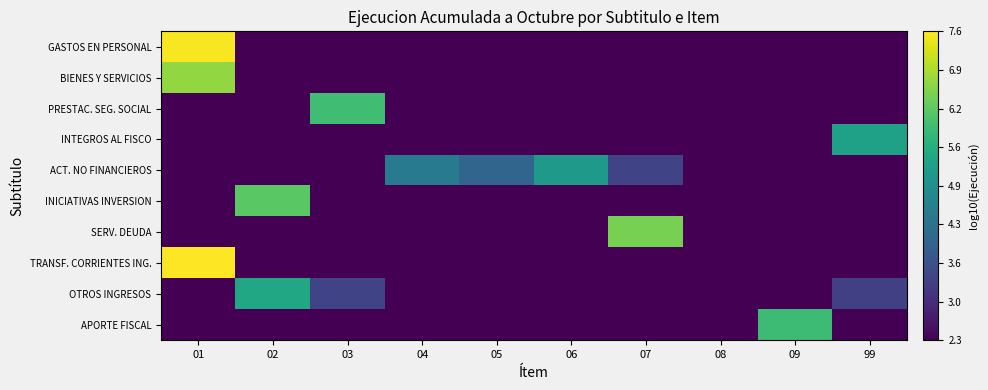

At which category is the sum across all series the highest?

01